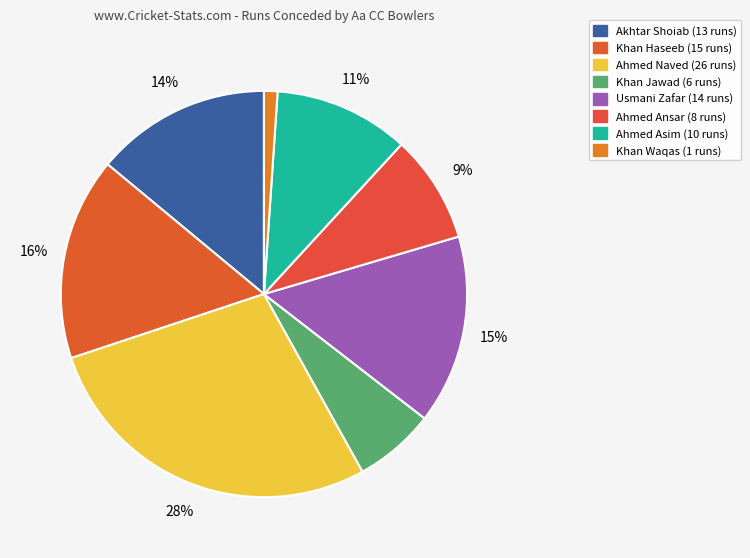

Is there any slice that represents more than half of the pie?

No